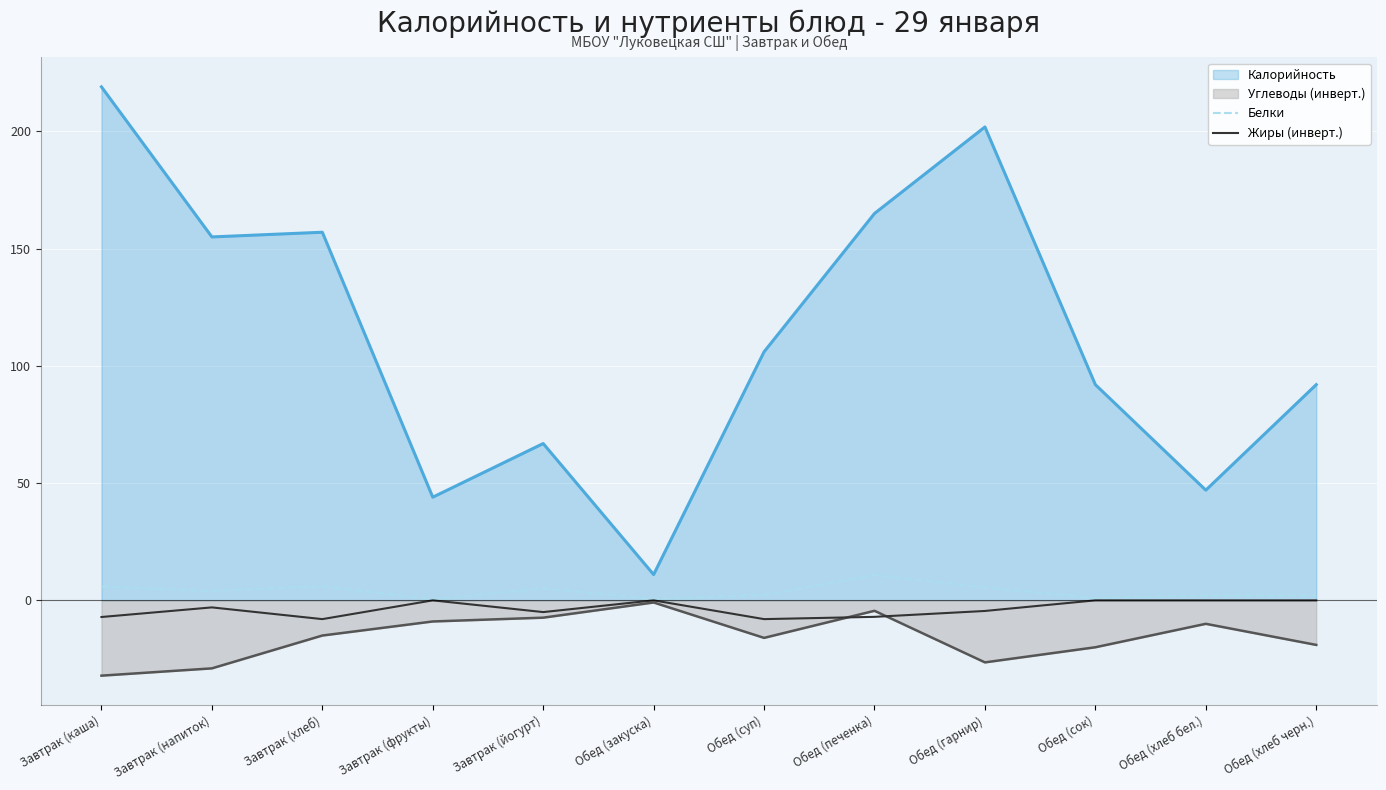

How many lines are shown in the chart?

4